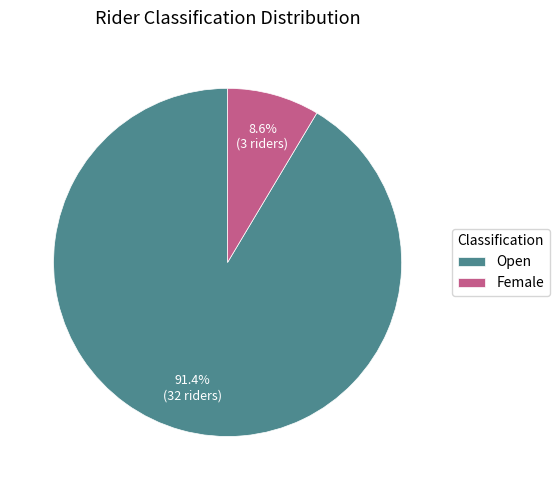

Does Female represent more than half of the total?

No